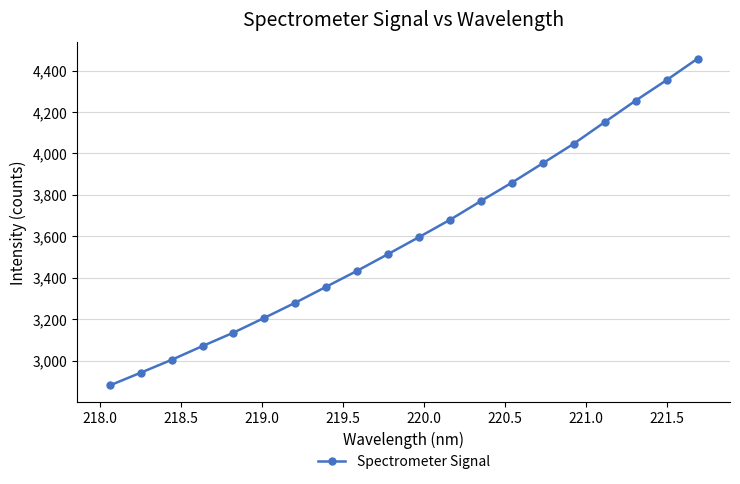

Does the chart display data point markers on the line(s)?

Yes